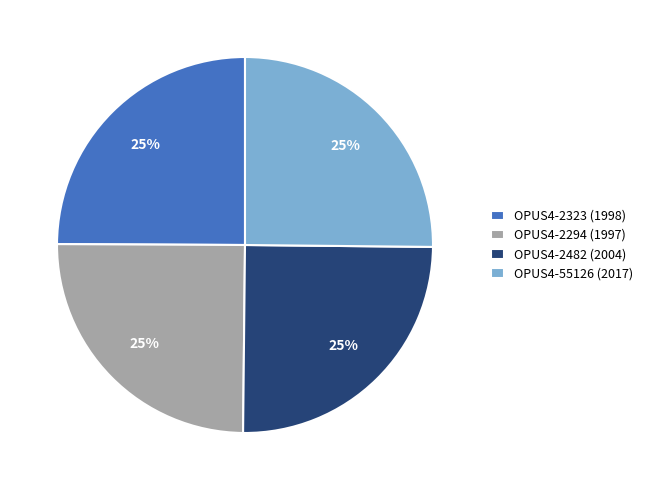

The OPUS4-2482 (2004) slice represents 32% of the pie. True or false?

False